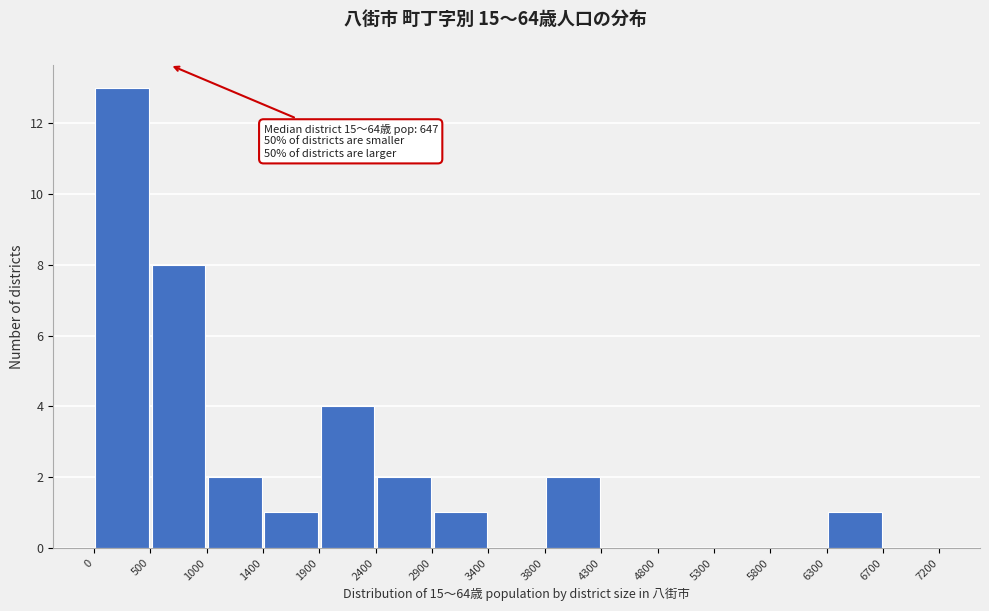

Which range on the x-axis has the tallest bar?

0 to 500